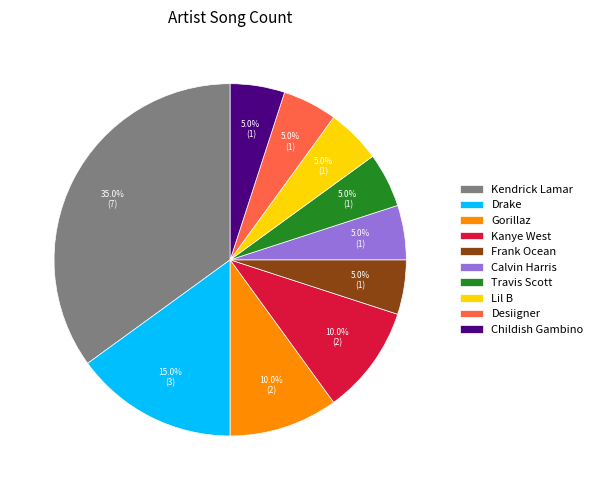

What is the largest slice in the pie chart?

Kendrick Lamar